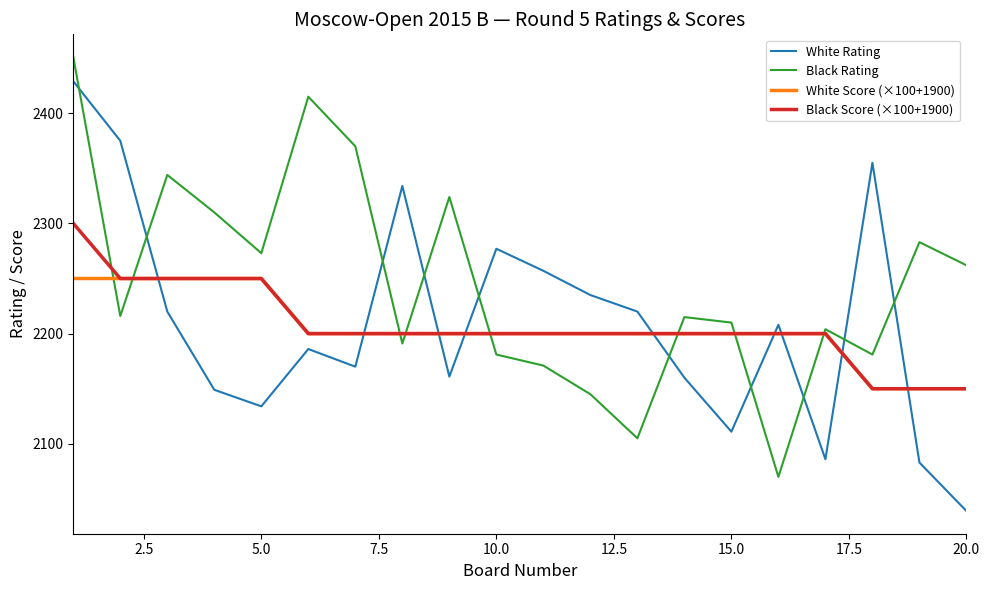

Which series has the largest total across all categories?

Black Rating